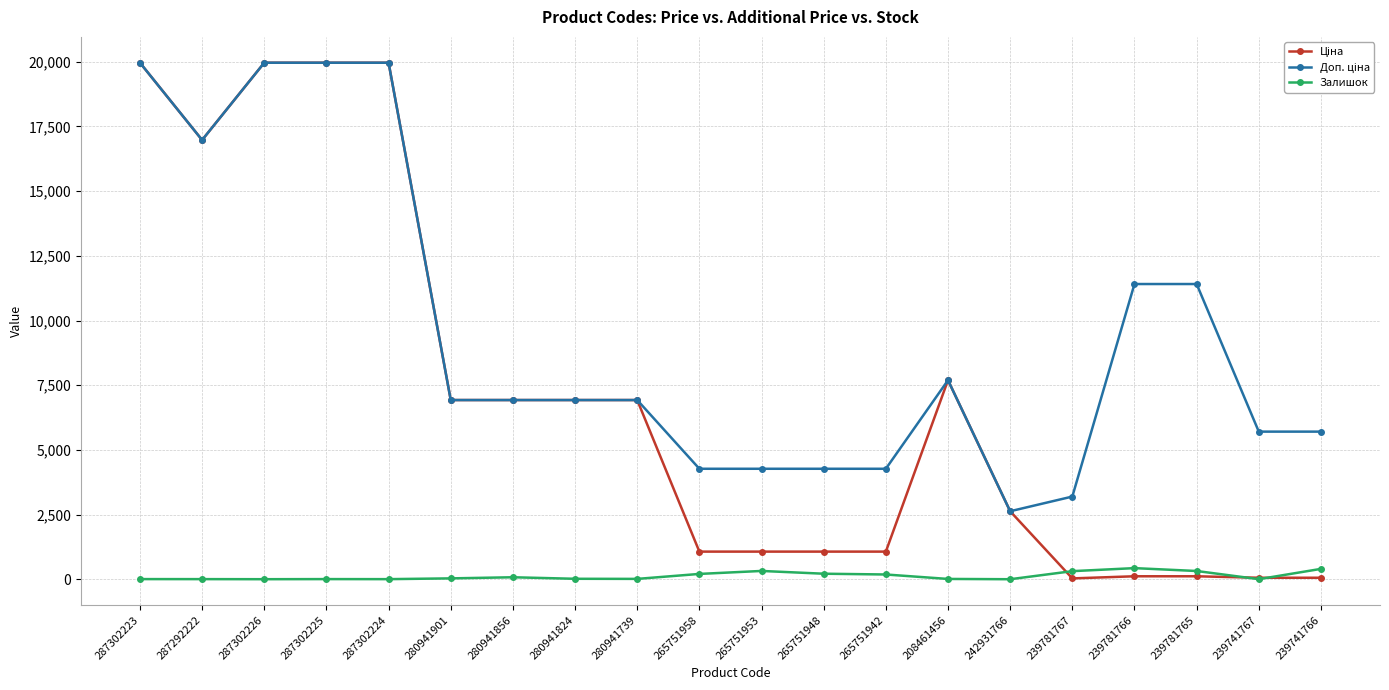

What is the greatest value displayed?

19964.2